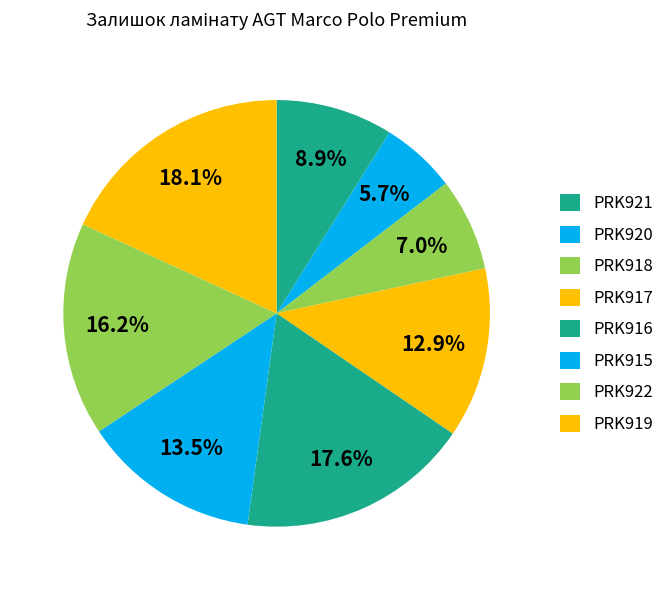

To the nearest percent, what is the difference between the largest and smallest slice percentages?

12%